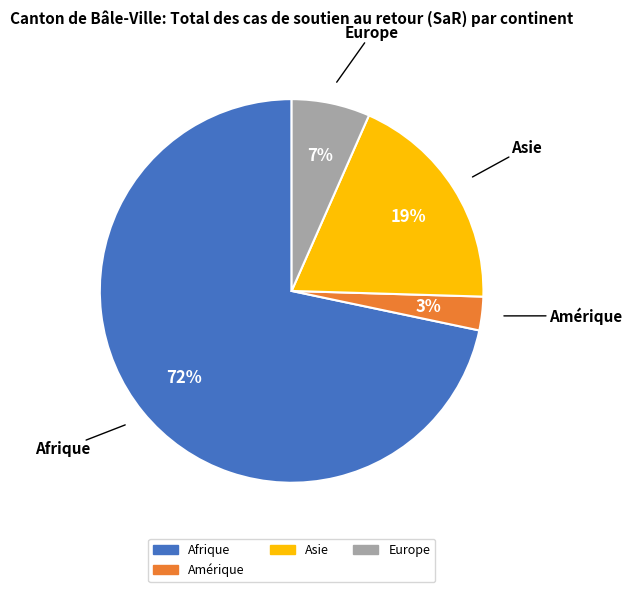

To the nearest percent, what is the average slice percentage?

25%